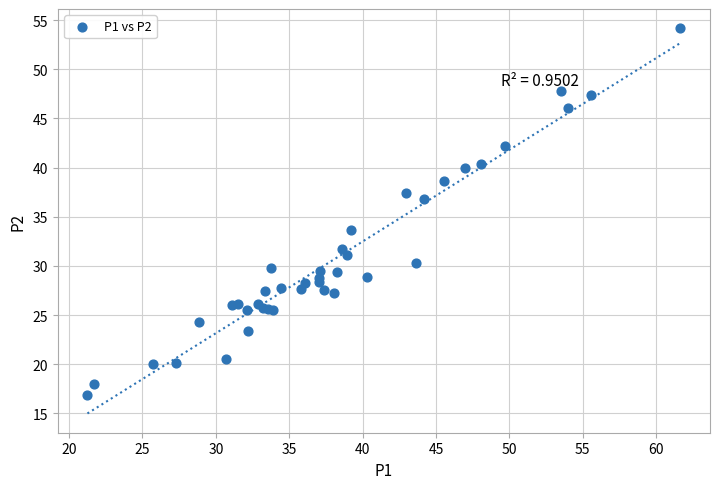

What Y value in the scatter plot is closest to 35?

33.7